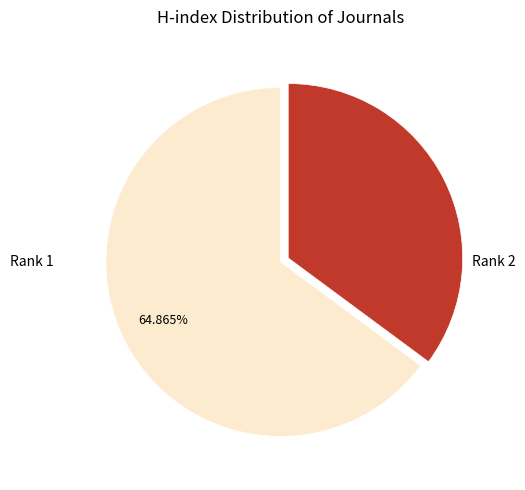

Count the number of slices in the pie.

2